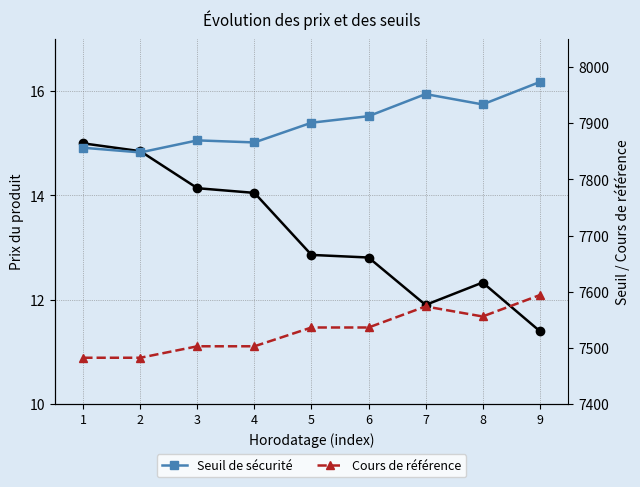

True or false: Seuil de sécurité and Prix du produit intersect in this chart.

False